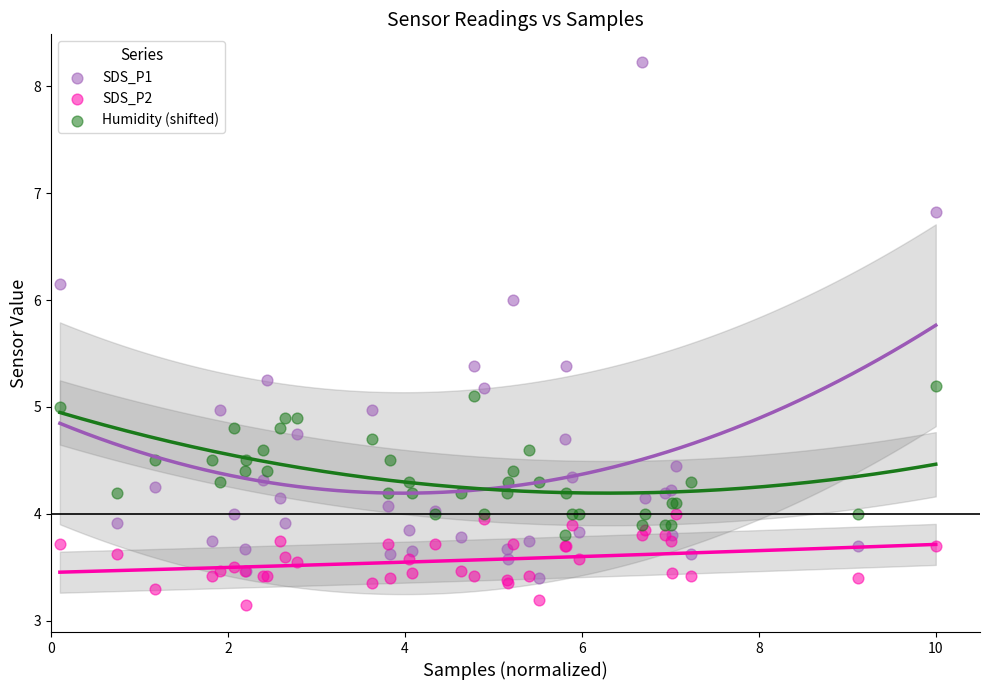

What is the X range (max minus min) for the scatter plot?

9.9